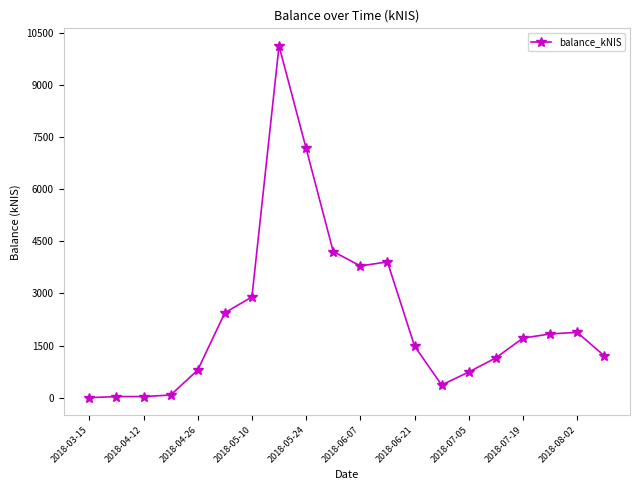

What is the difference between the maximum and minimum values?

10124.4